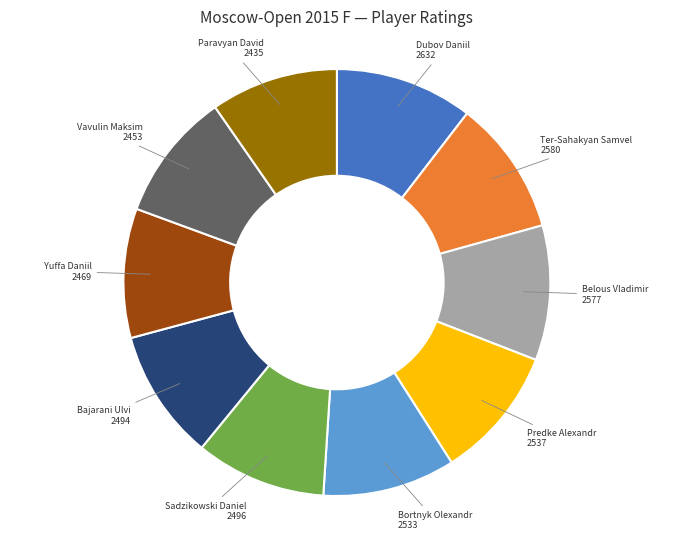

Is the sum of Ter-Sahakyan Samvel and Dubov Daniil greater than half?

No